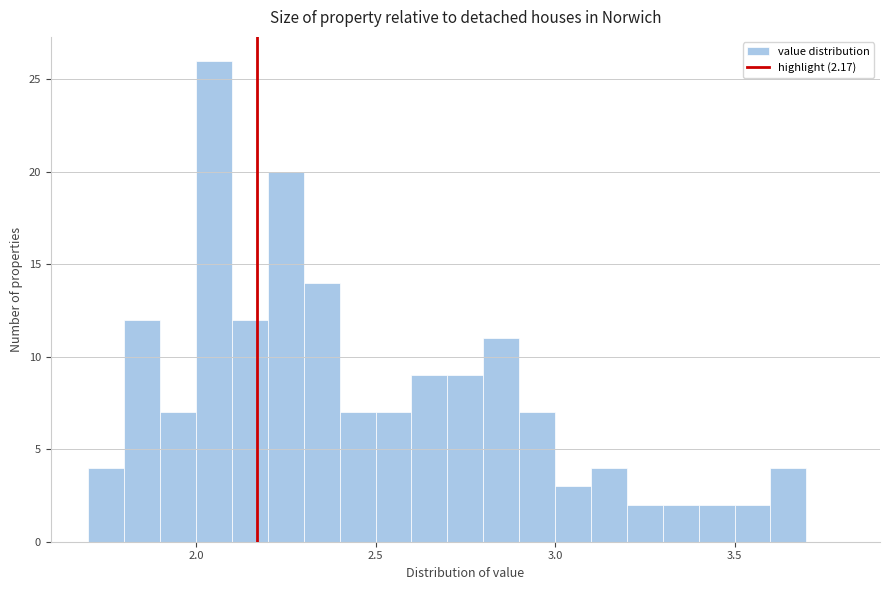

Read against the x-axis, roughly where is the centre of the tallest bar?

2.05